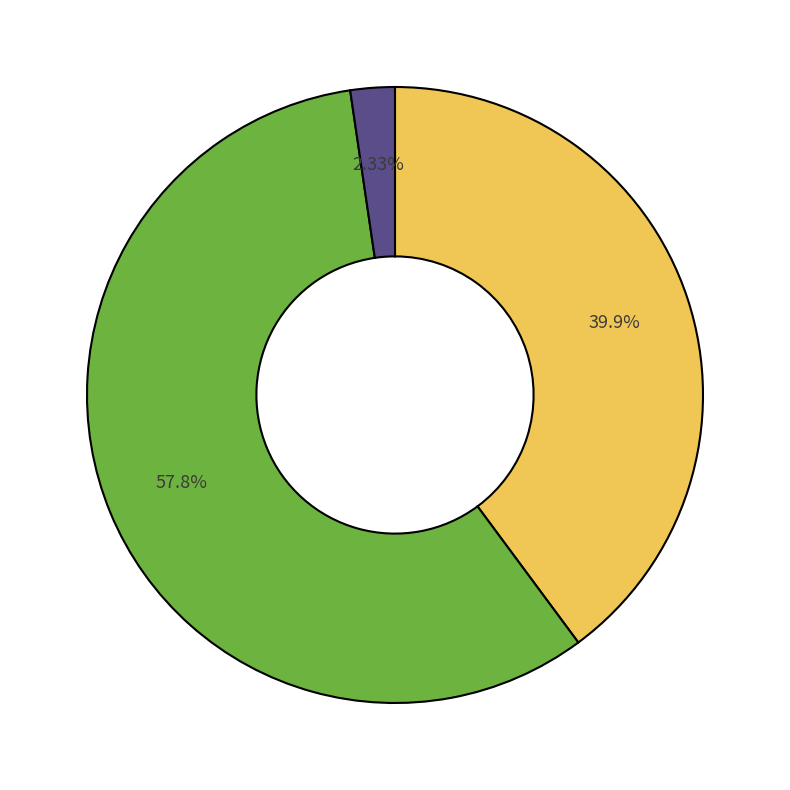

Does any single category account for the majority?

Yes